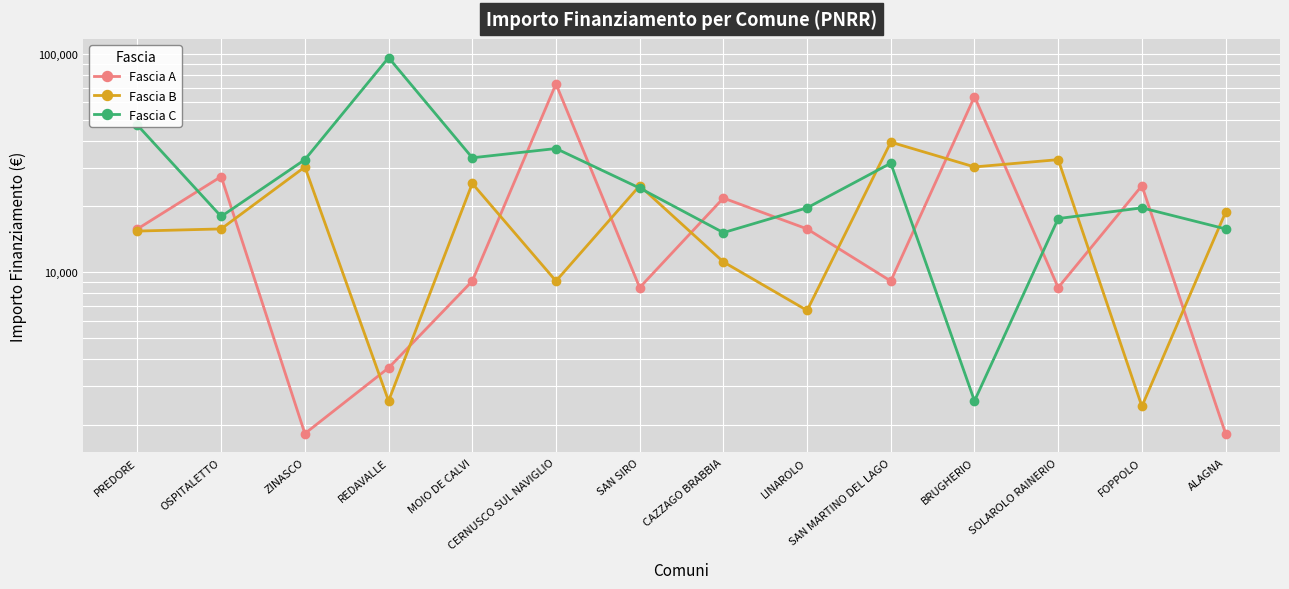

What is the value of the Fascia B point at the 9th from the left?

6677